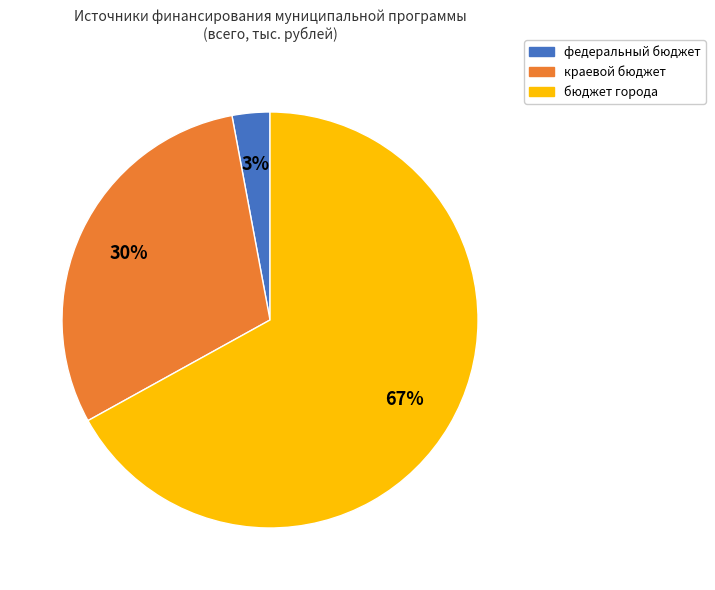

Is it true that краевой бюджет is 30% of the pie?

True